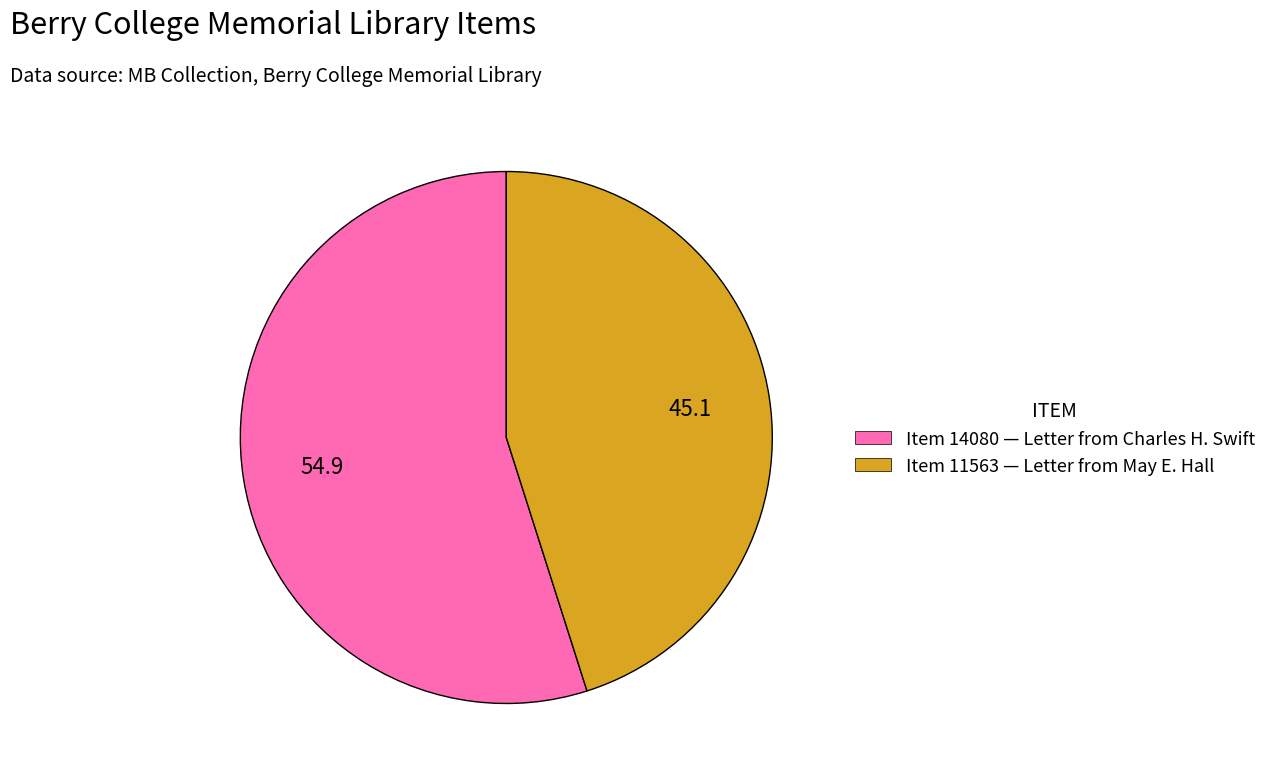

Combined, do Item 11563 — Letter from May E. Hall and Item 14080 — Letter from Charles H. Swift account for over 50%?

Yes